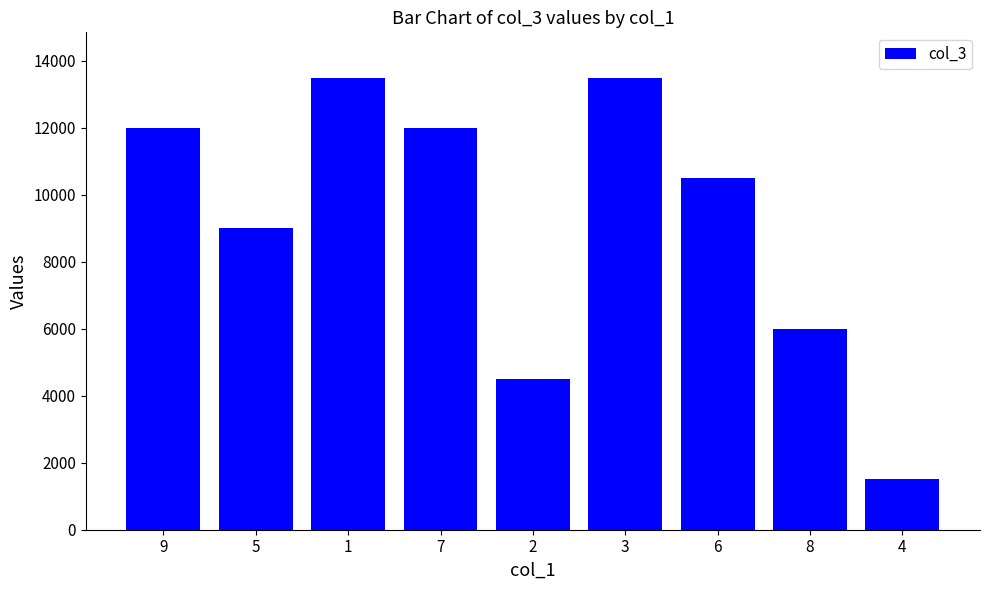

What is the ratio of the value at 6 to the value at 5?

1.2